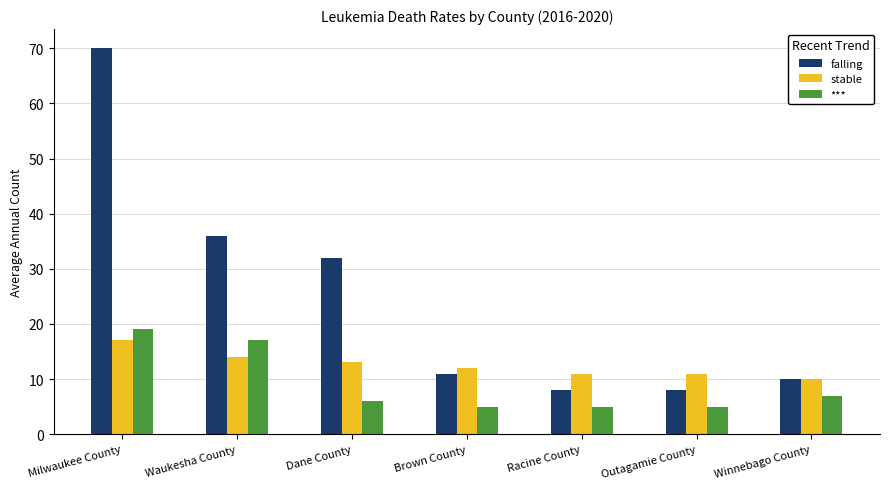

Is it true that stable equals 11 at Outagamie County?

True